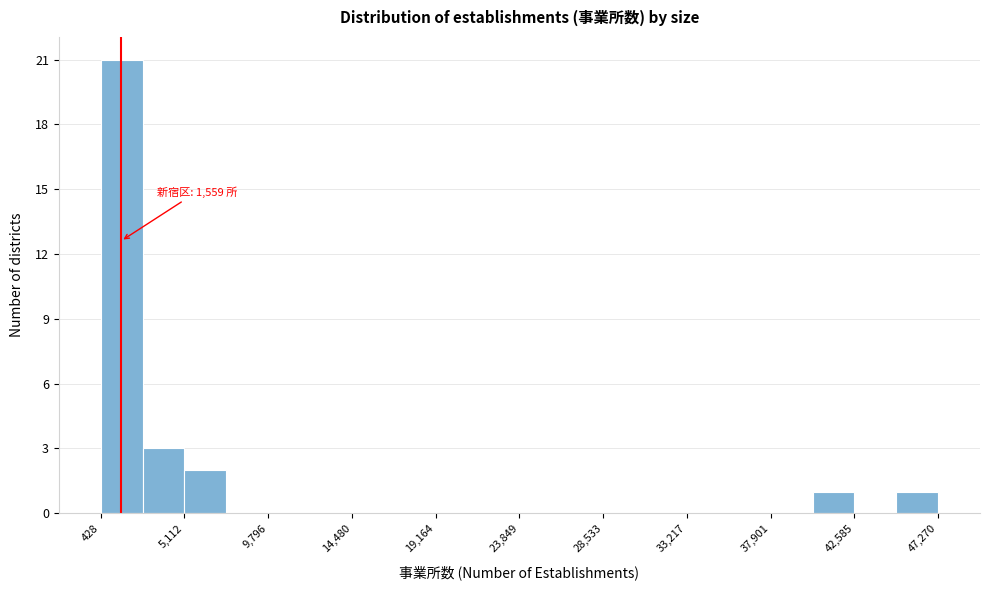

Over which range of the x-axis is the bar tallest?

500 to 3000